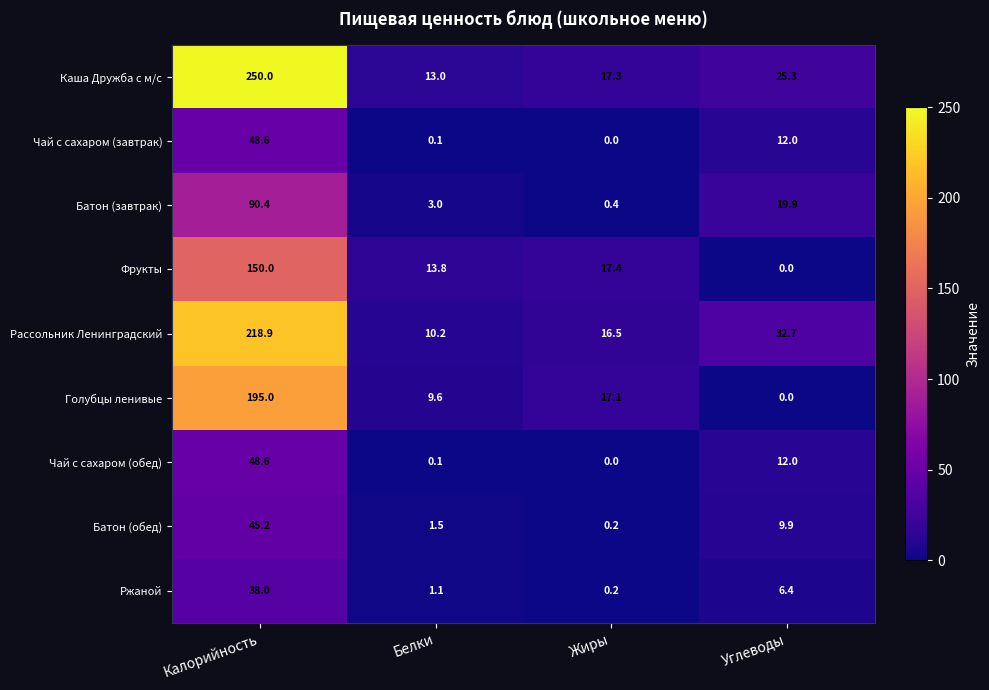

List the labels in order of Чай с сахаром (обед) value, largest first.

Калорийность, Углеводы, Белки, Жиры